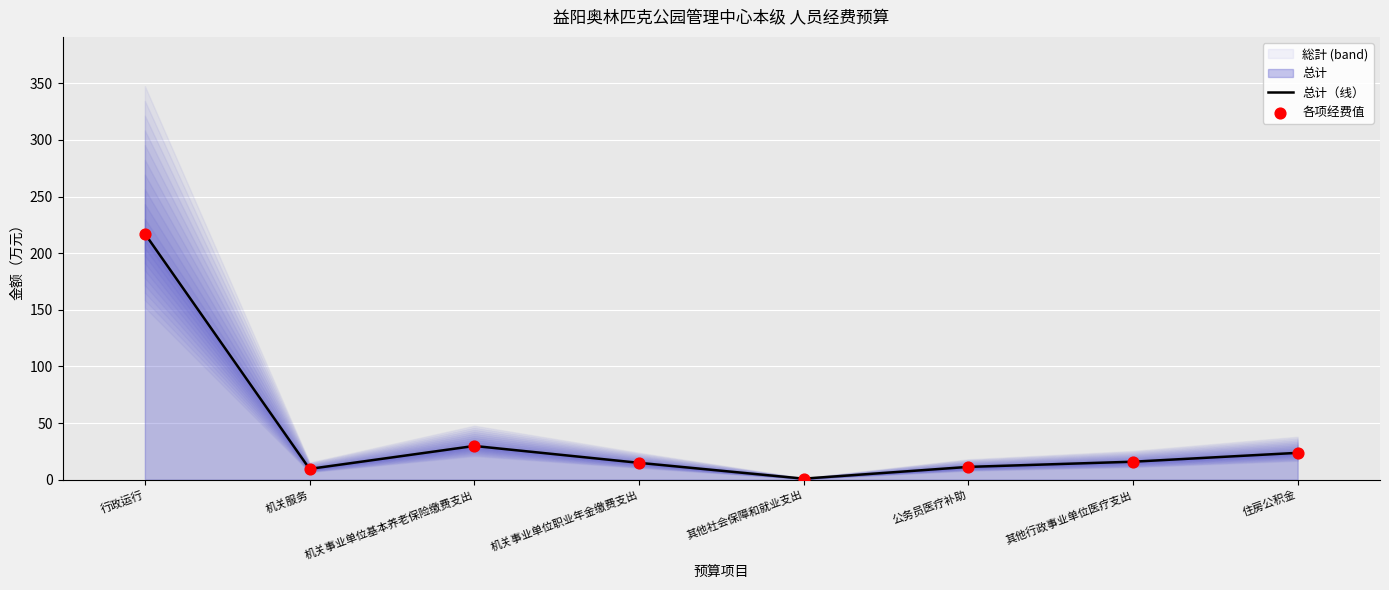

What is the total value across all series at 机关服务?

19.0